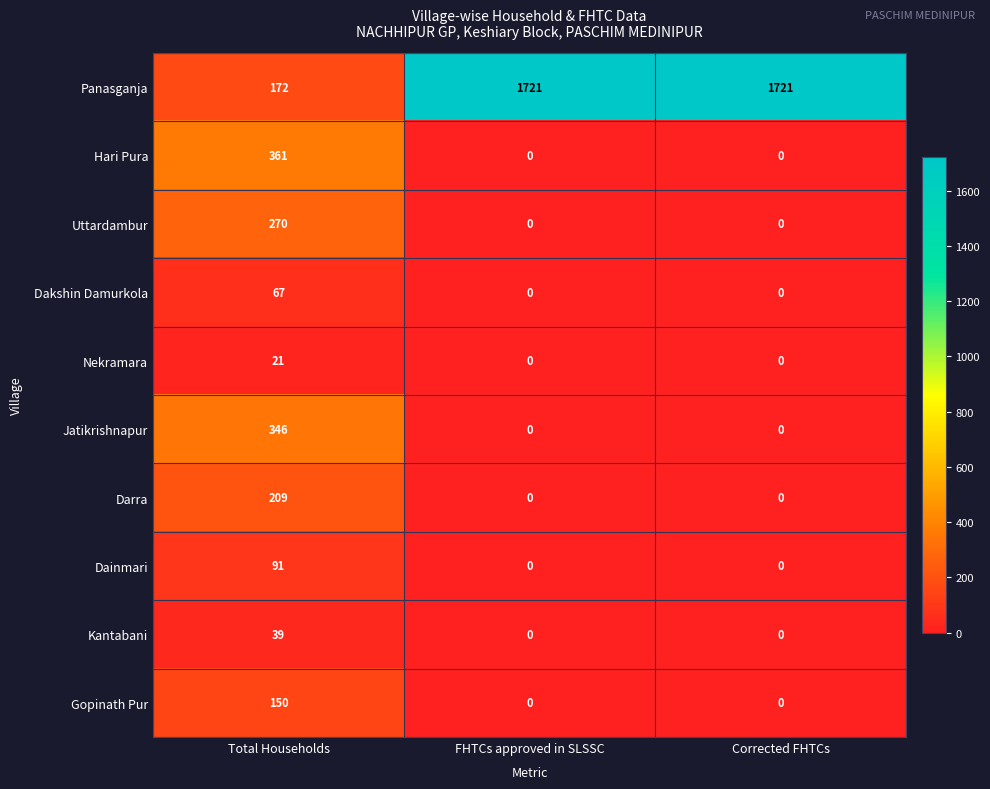

Is it true that Uttardambur equals 0 at FHTCs approved in SLSSC?

True